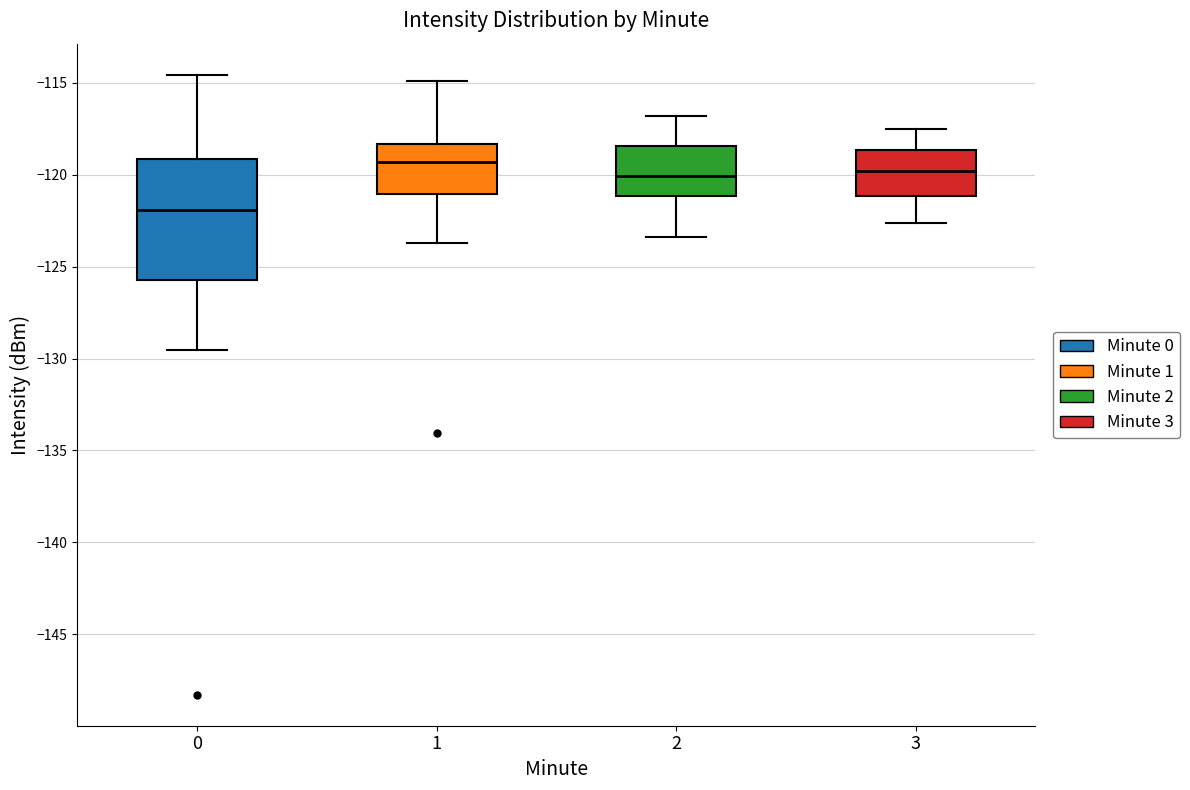

Which box has the lowest median line?

0